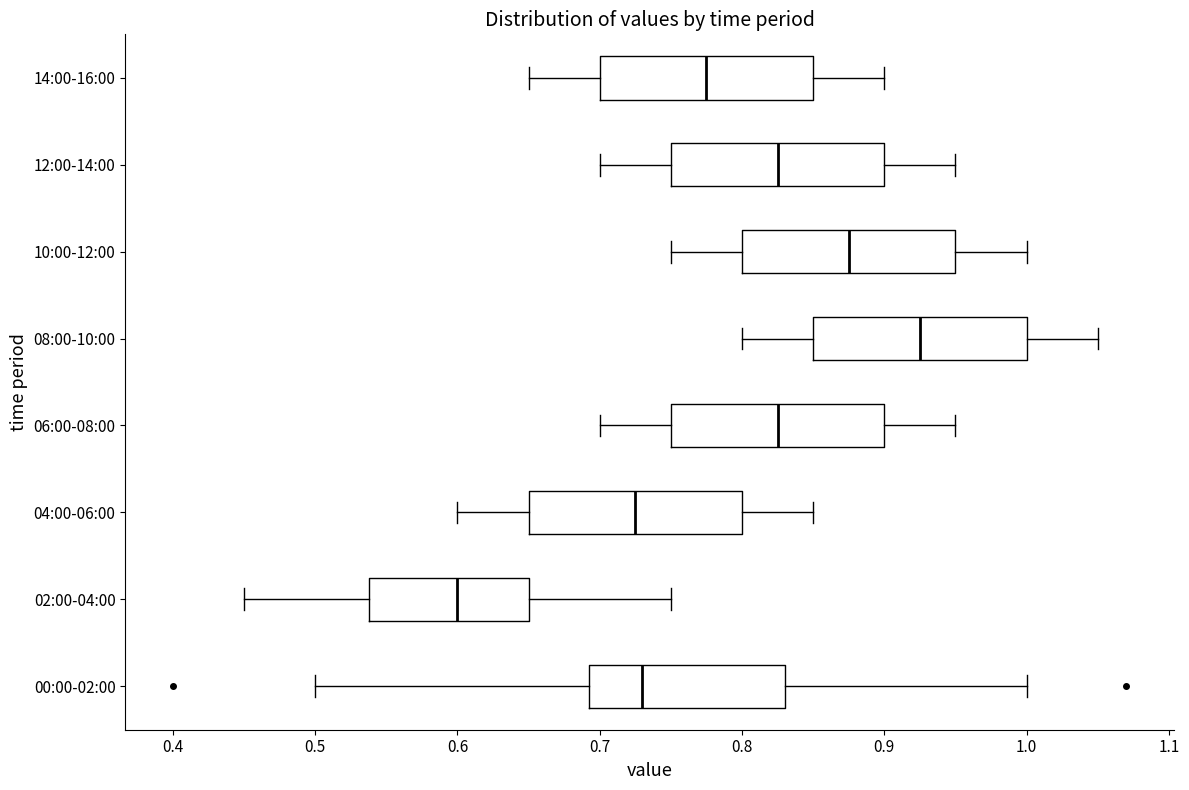

Reading bottom to top, transcribe this box plot: for each box, give where its median line is, the range the box spans, and where its two whiskers end, as read against the x-axis. The values are not printed on the chart, so give them approximately, as read against the axis.

00:00-02:00: median 0.73, box 0.69 to 0.83, whiskers 0.50 to 1.00
02:00-04:00: median 0.60, box 0.54 to 0.65, whiskers 0.45 to 0.75
04:00-06:00: median 0.73, box 0.65 to 0.80, whiskers 0.60 to 0.85
06:00-08:00: median 0.83, box 0.75 to 0.90, whiskers 0.70 to 0.95
08:00-10:00: median 0.93, box 0.85 to 1.00, whiskers 0.80 to 1.05
10:00-12:00: median 0.88, box 0.80 to 0.95, whiskers 0.75 to 1.00
12:00-14:00: median 0.83, box 0.75 to 0.90, whiskers 0.70 to 0.95
14:00-16:00: median 0.78, box 0.70 to 0.85, whiskers 0.65 to 0.90